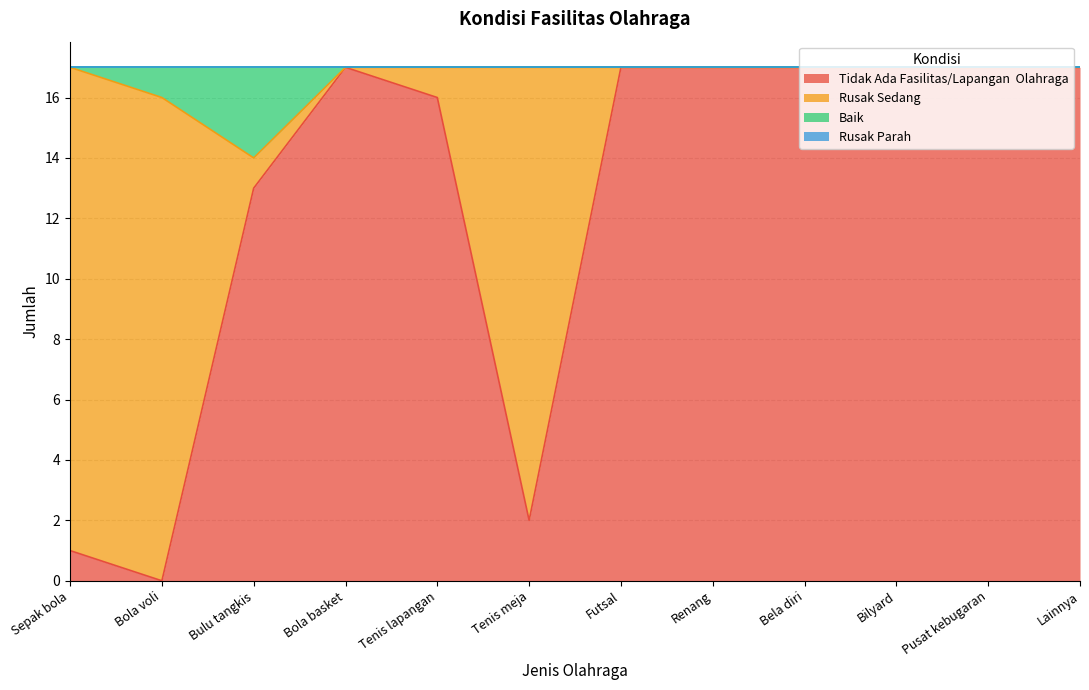

Which has a higher value, Bela diri or Pusat kebugaran?

Bela diri